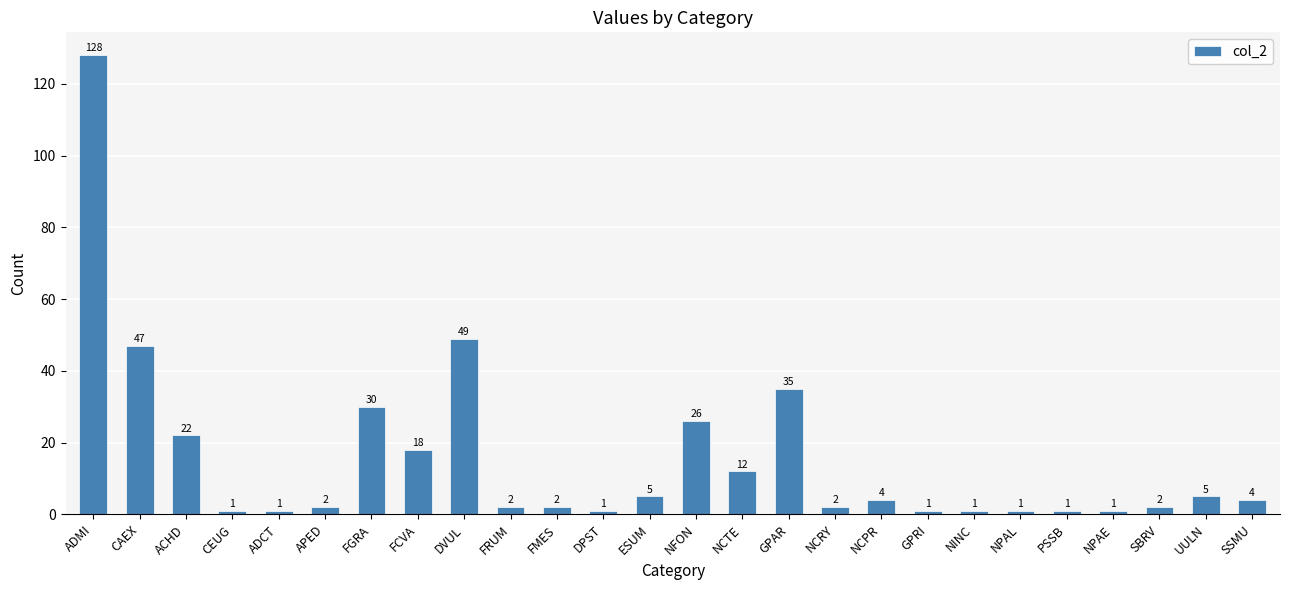

What is the value of the 4th bar from the left?

1